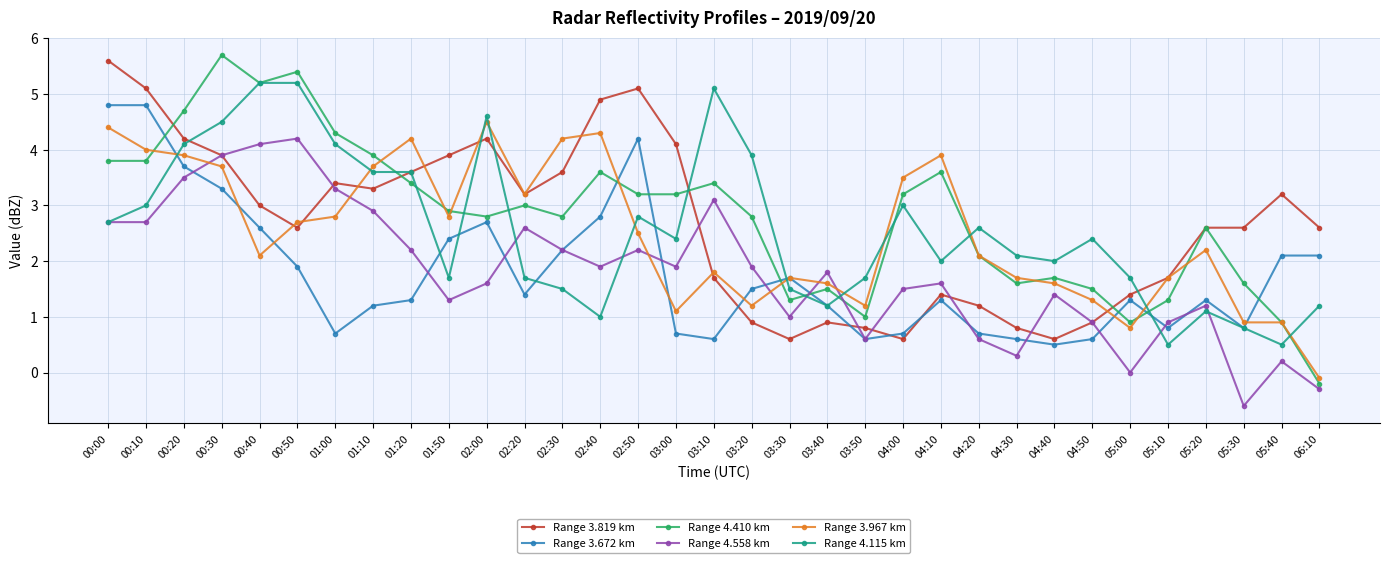

Does the chart display data point markers on the line(s)?

Yes